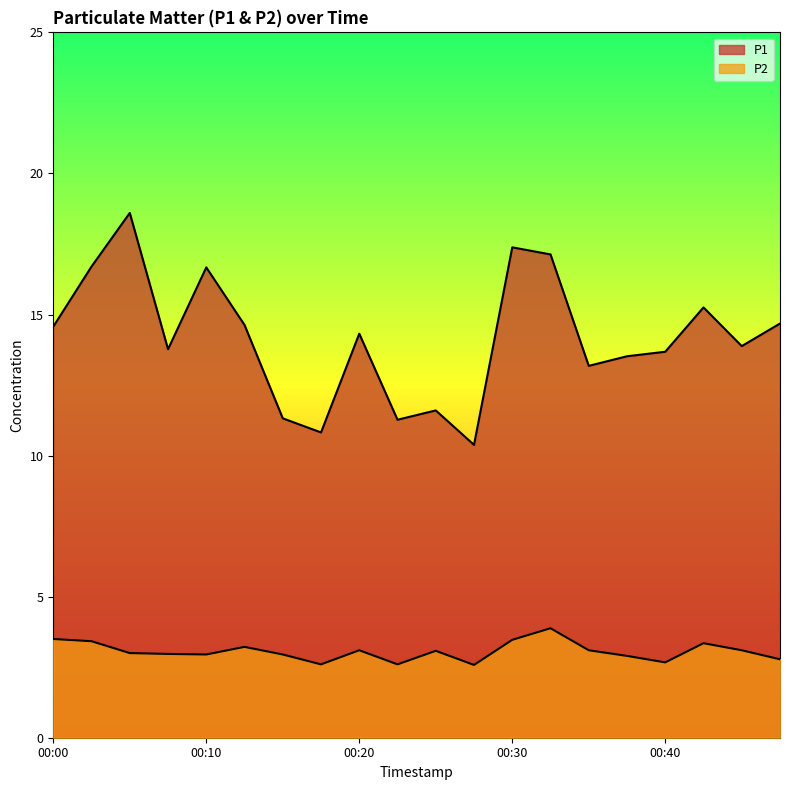

Reading left to right, extract all data points from this chart.

P1: 00:00=14.6	00:03=16.7	00:05=18.6	00:08=13.8	00:10=16.7	00:13=14.6	00:15=11.3	00:18=10.8	00:20=14.3	00:22=11.3	00:25=11.6	00:27=10.4	00:30=17.4	00:32=17.1	00:35=13.2	00:37=13.5	00:40=13.7	00:42=15.2	00:45=13.9	00:50=14.7
P2: 00:00=3.5	00:03=3.4	00:05=3.0	00:08=3.0	00:10=3.0	00:13=3.2	00:15=3.0	00:18=2.6	00:20=3.1	00:22=2.6	00:25=3.1	00:27=2.6	00:30=3.5	00:32=3.9	00:35=3.1	00:37=2.9	00:40=2.7	00:42=3.4	00:45=3.1	00:50=2.8